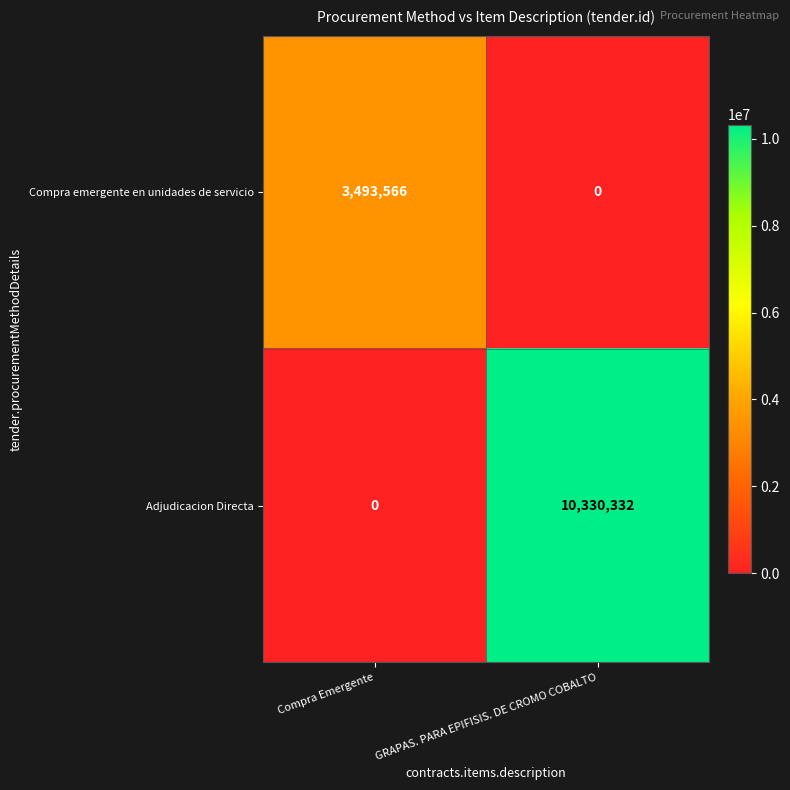

Which series changed the most between Compra Emergente and GRAPAS. PARA EPIFISIS. DE CROMO COBALTO?

Adjudicacion Directa